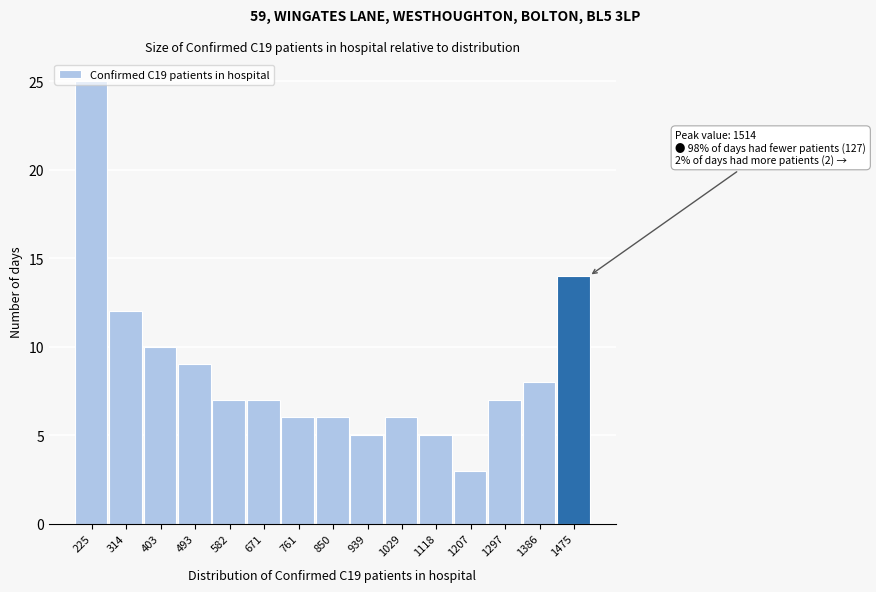

Which range on the x-axis has the tallest bar?

180 to 270